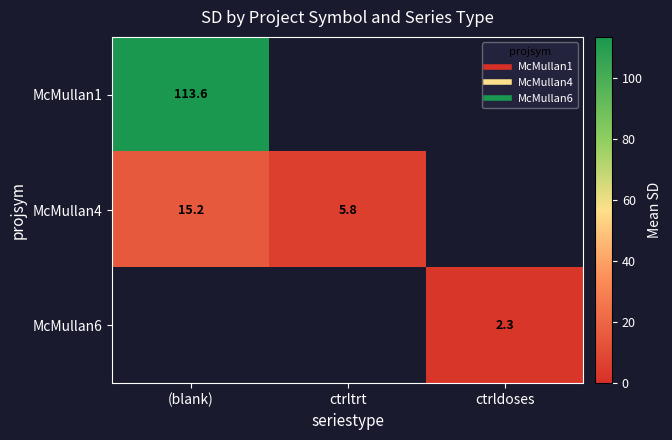

List the labels in order of McMullan1 value, largest first.

(blank), ctrltrt, ctrldoses